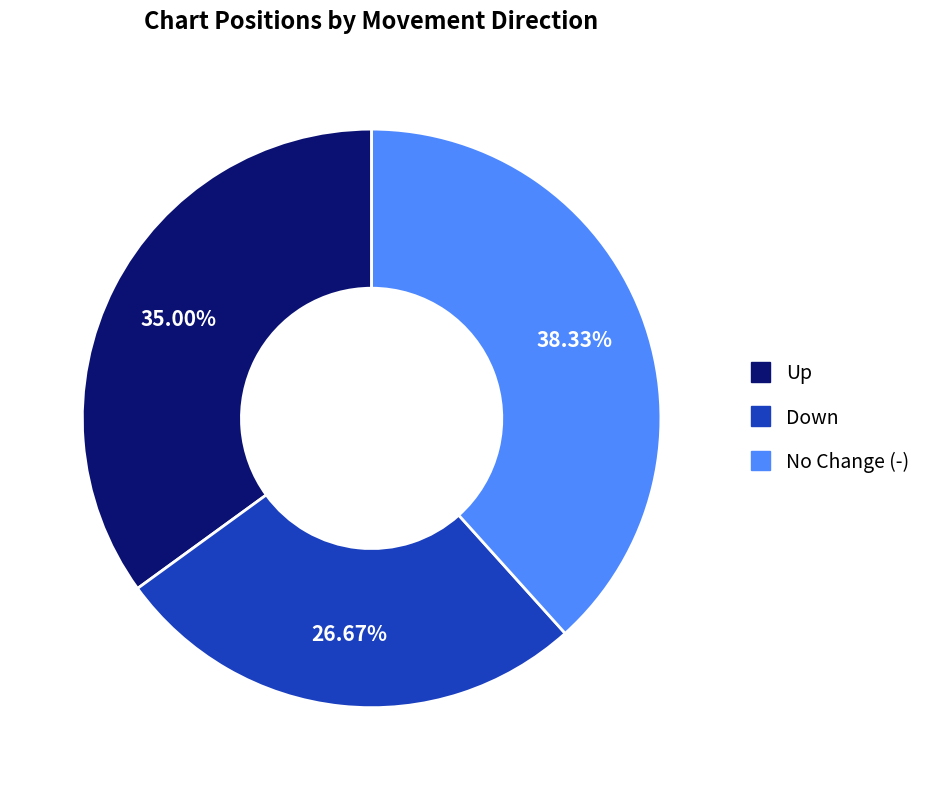

Does any single category account for the majority?

No